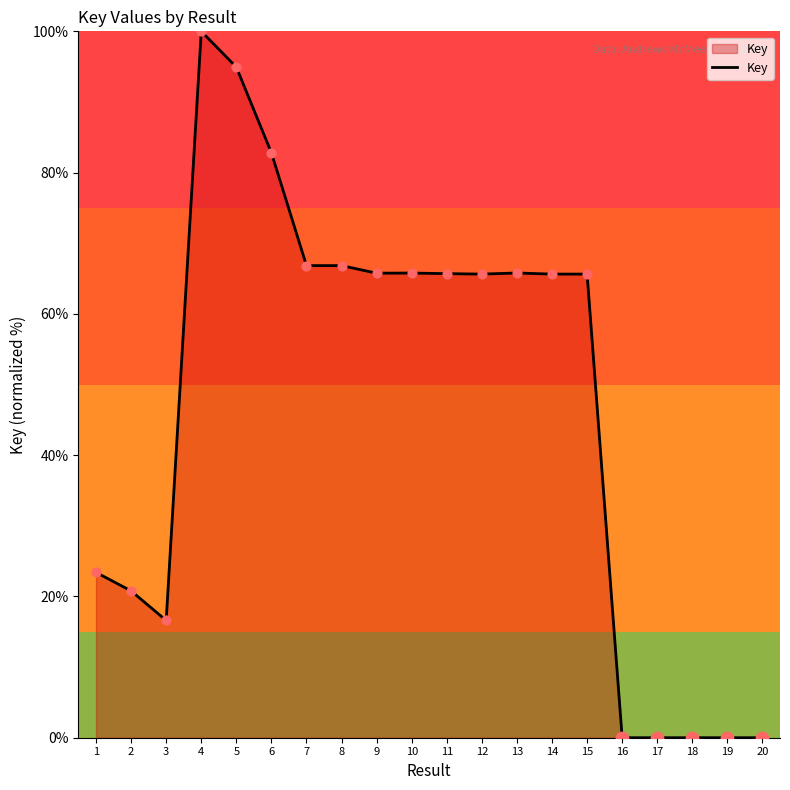

What is the change in value from 8 to 14?

-1.2